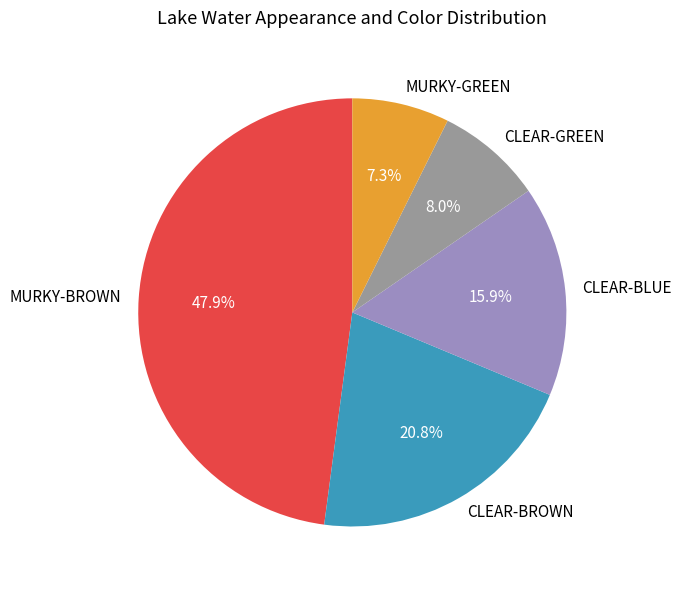

How much of the chart is everything except MURKY-BROWN?

52.1%